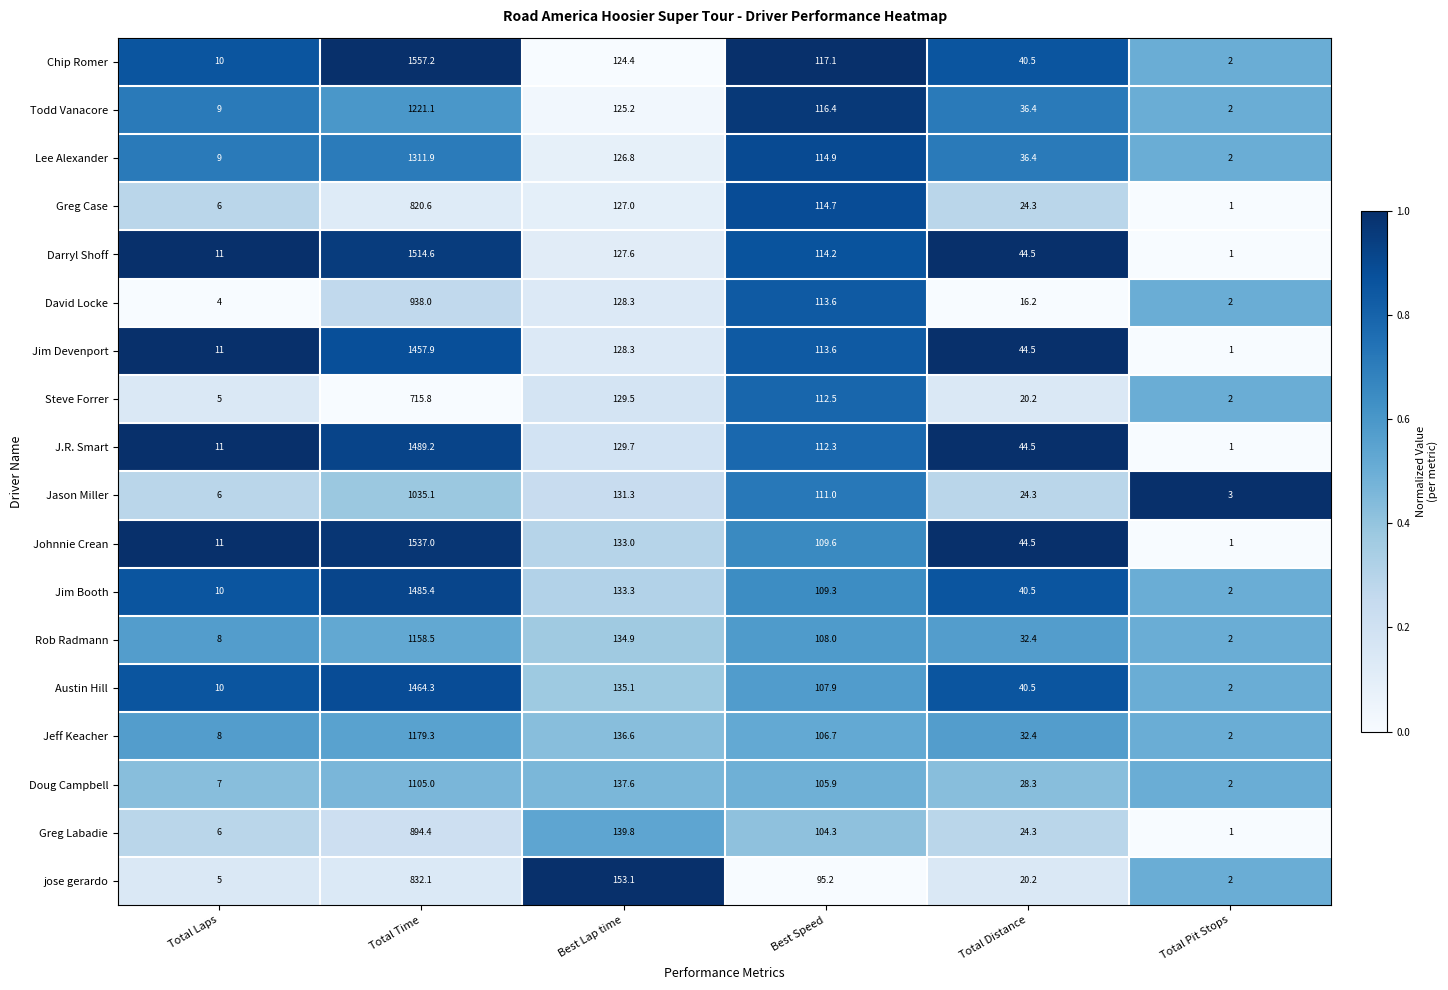

Which series has the largest total across all categories?

Chip Romer